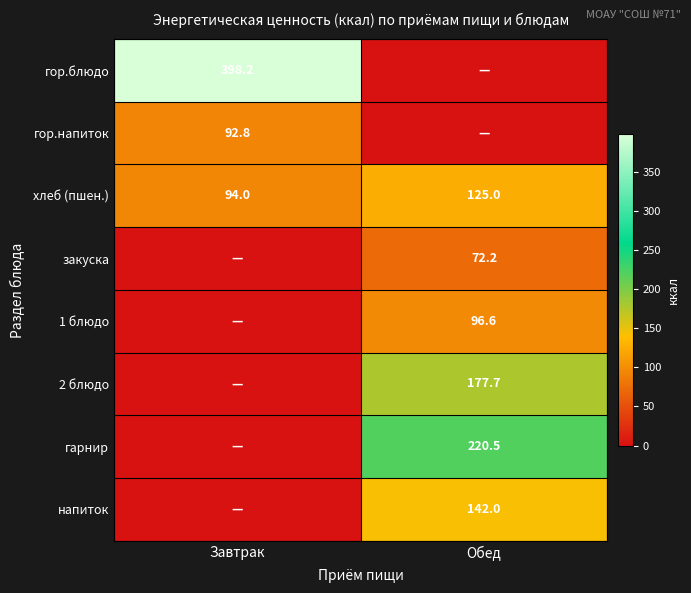

True or false: хлеб (пшен.) has a value of 198.1 at Обед.

False